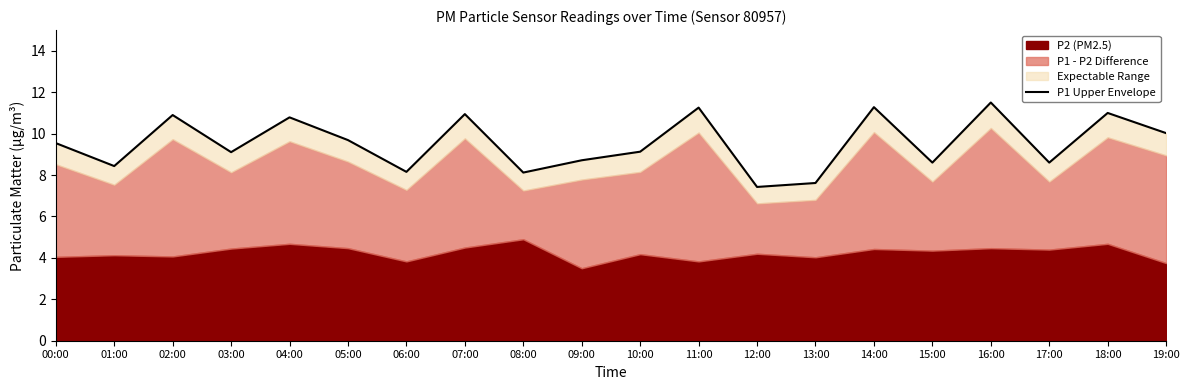

At which label is the value closest to 9?

03:00